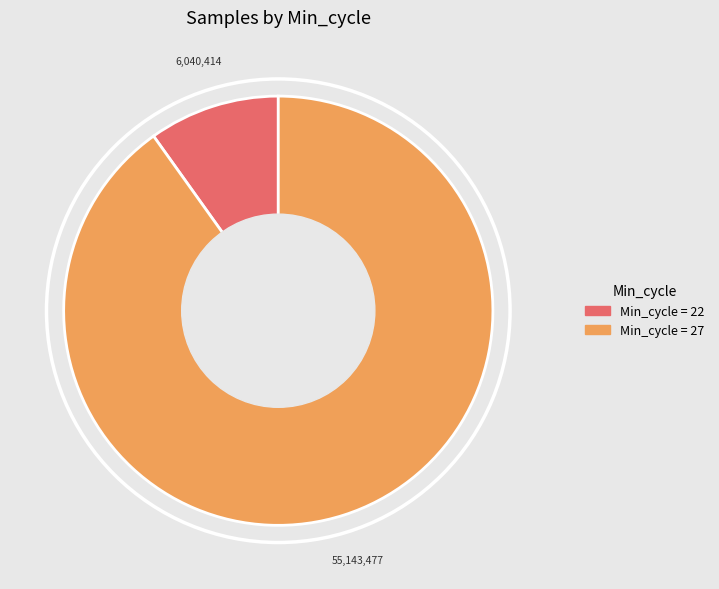

How many slices are in this pie chart?

2